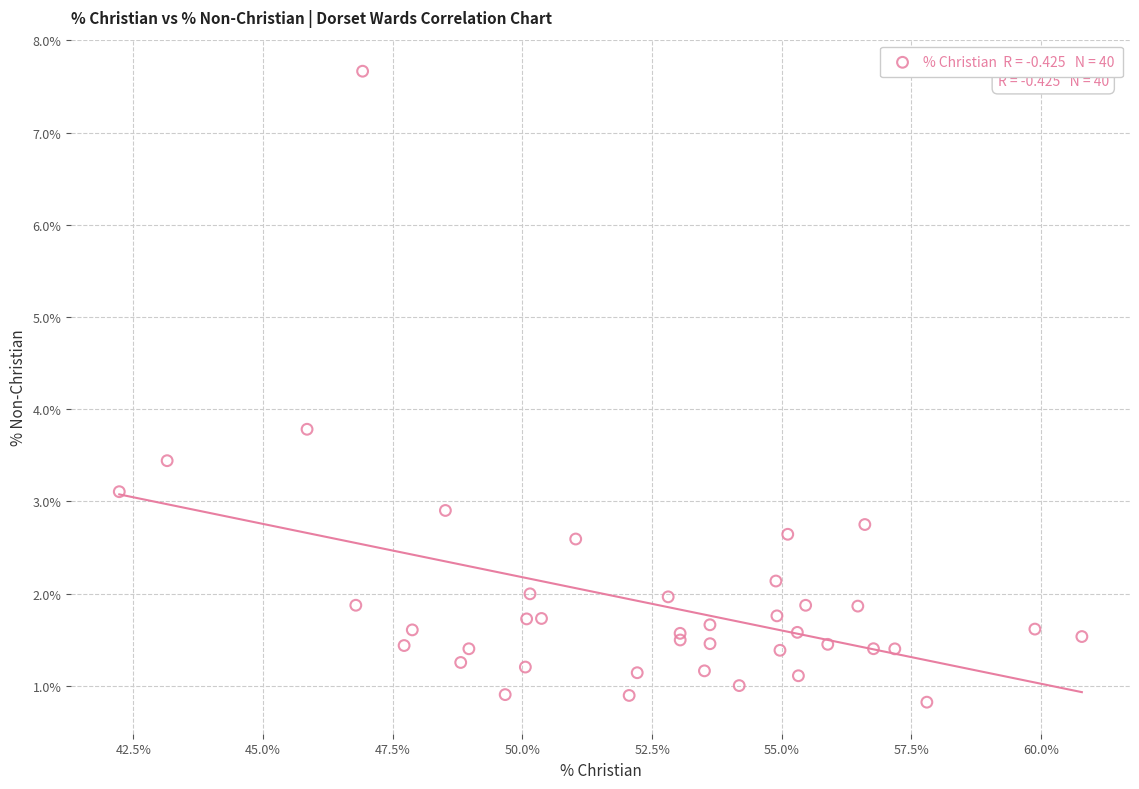

What Y value in the scatter plot is closest to 4?

3.8